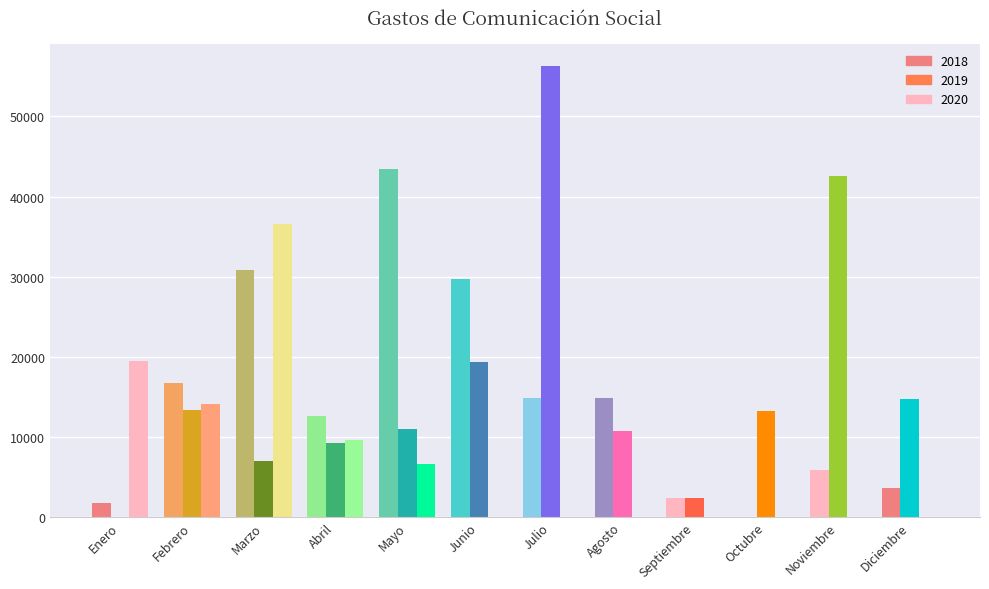

How many values in 2019 are above zero?

11